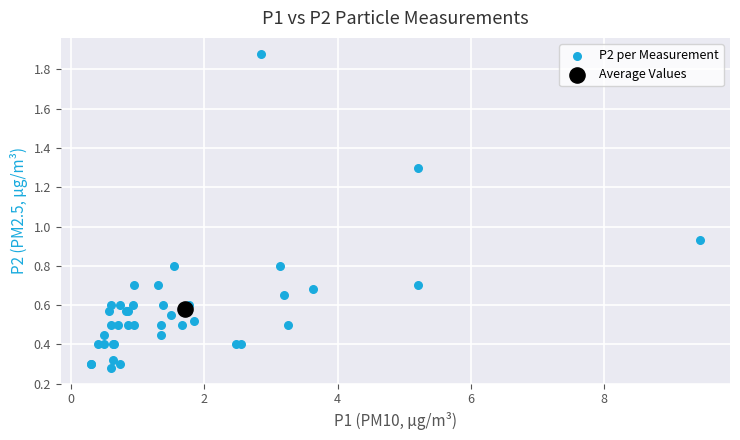

What are all the series names shown in the legend?

P2 per Measurement, Average Values